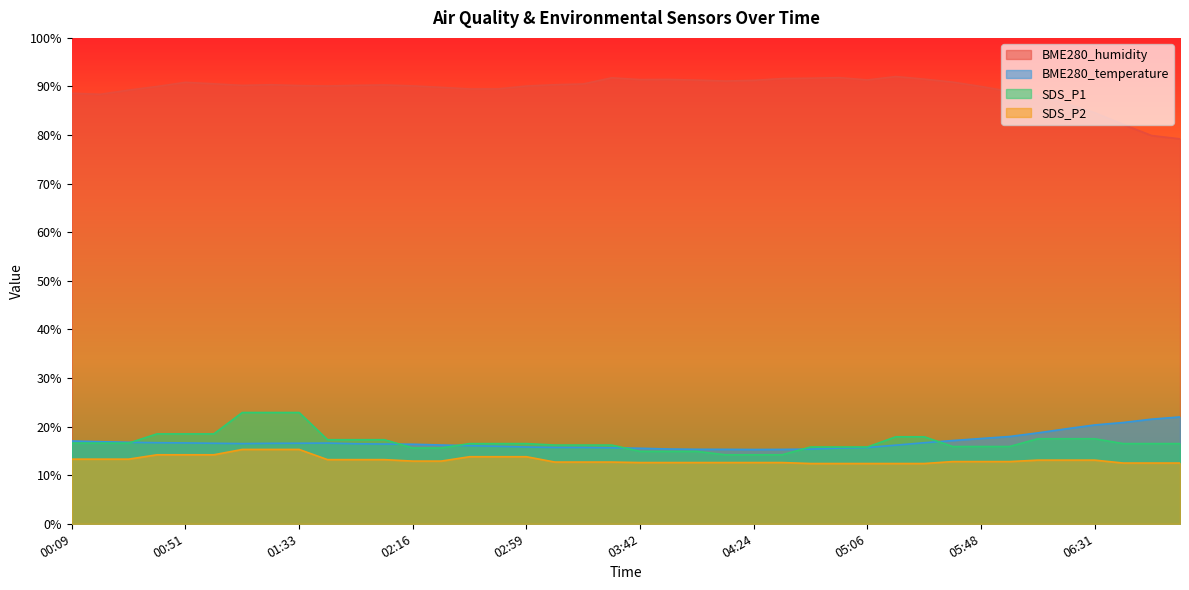

True or false: SDS_P2 has more than 2 interior local peaks.

False